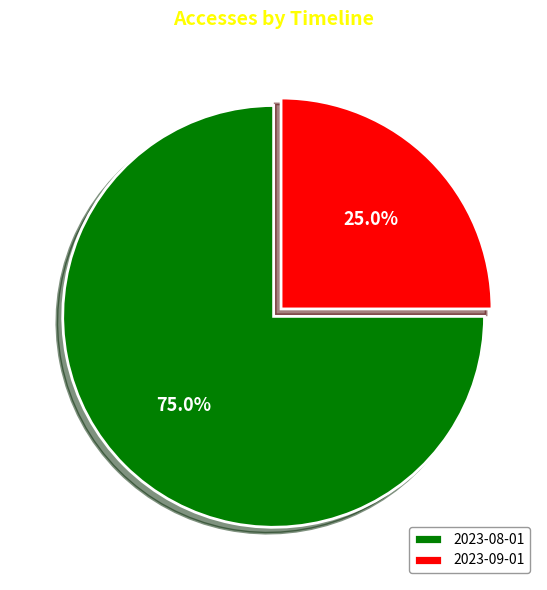

To the nearest percent, what is the combined percentage of 2023-08-01 and 2023-09-01?

100%